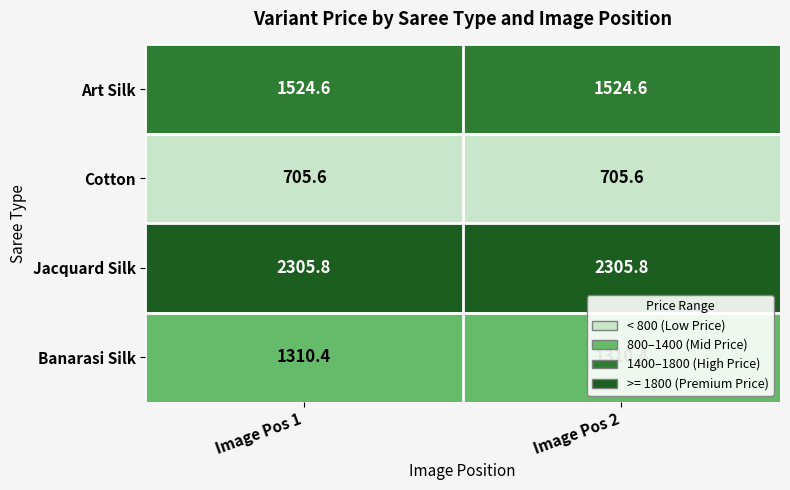

True or false: Banarasi Silk has a value of 1310.4 at Image Pos 2.

True